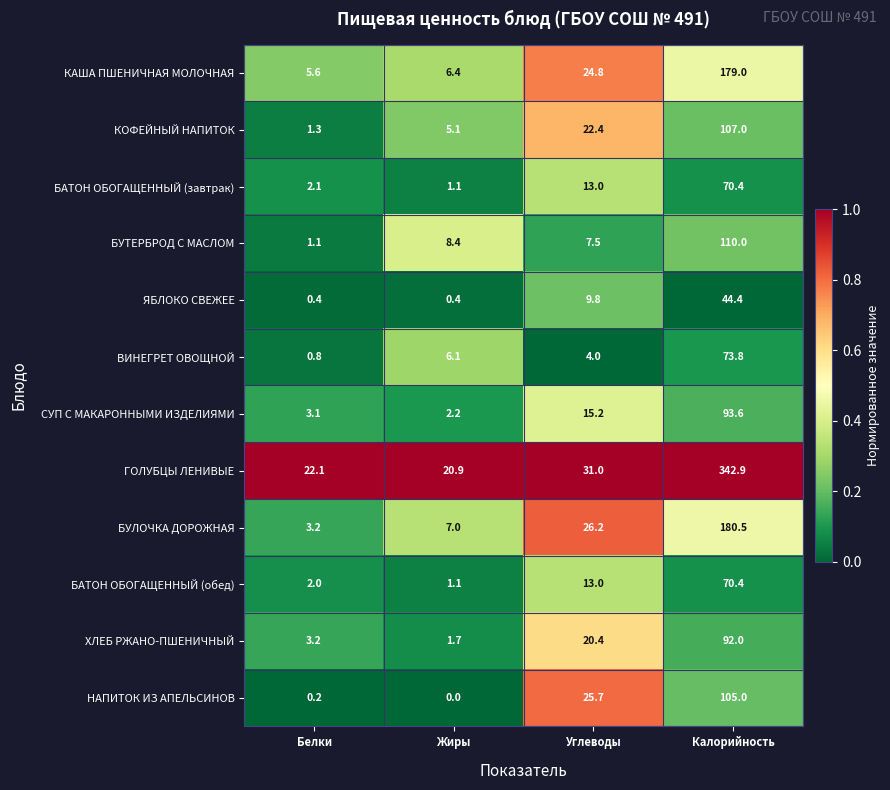

What is the average value of the ВИНЕГРЕТ ОВОЩНОЙ series?

21.2